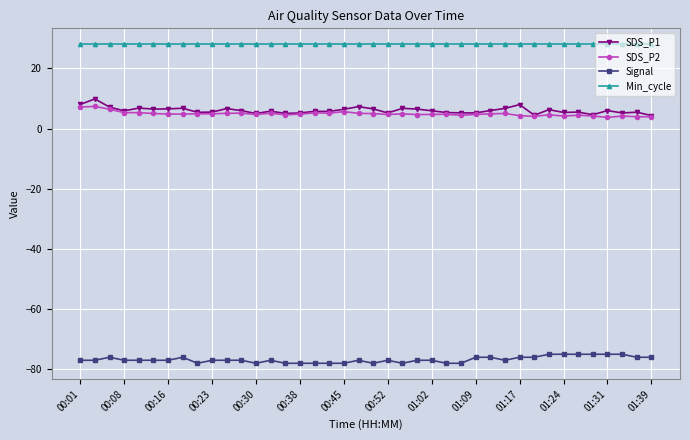

What is the minimum value for SDS_P2?

3.7